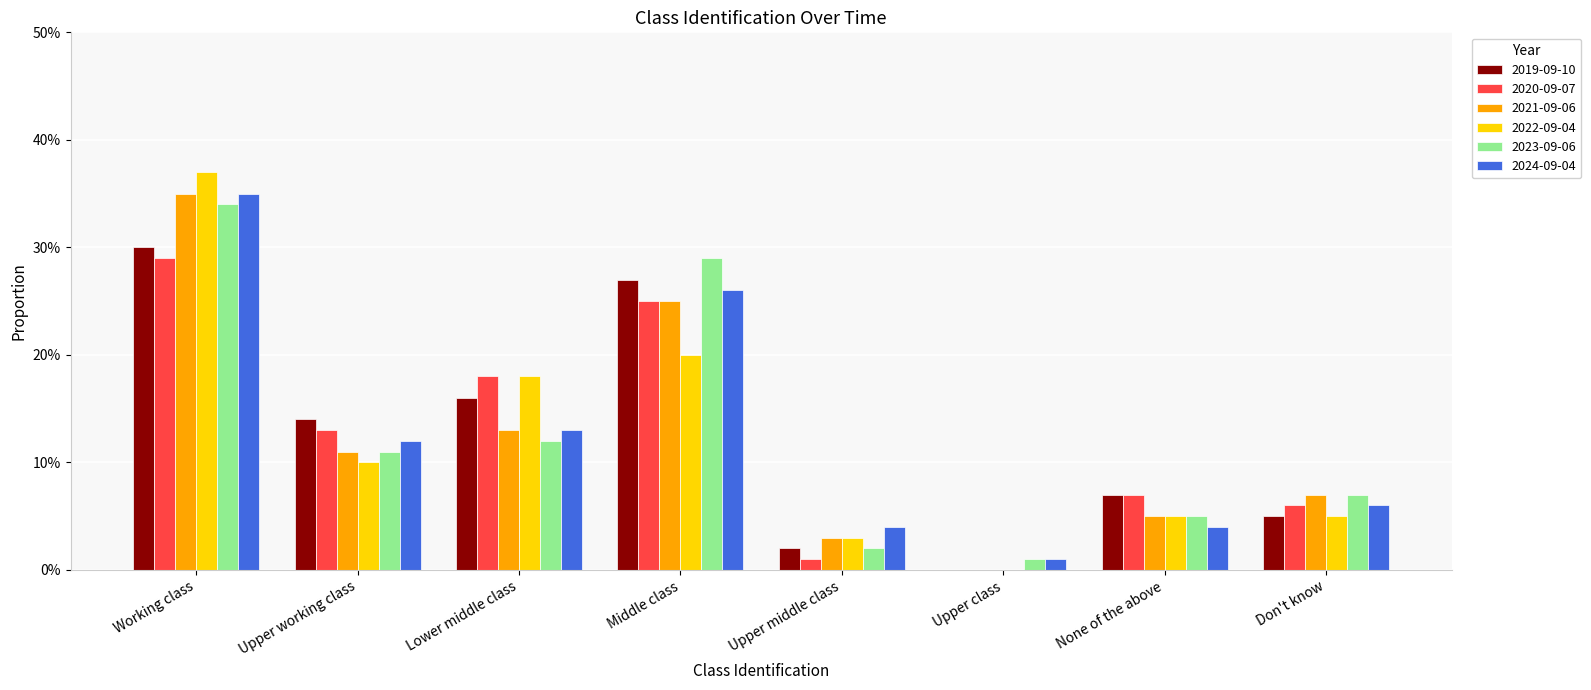

Rank the series by their maximum value, from lowest to highest.

2020-09-07, 2019-09-10, 2023-09-06, 2021-09-06, 2024-09-04, 2022-09-04